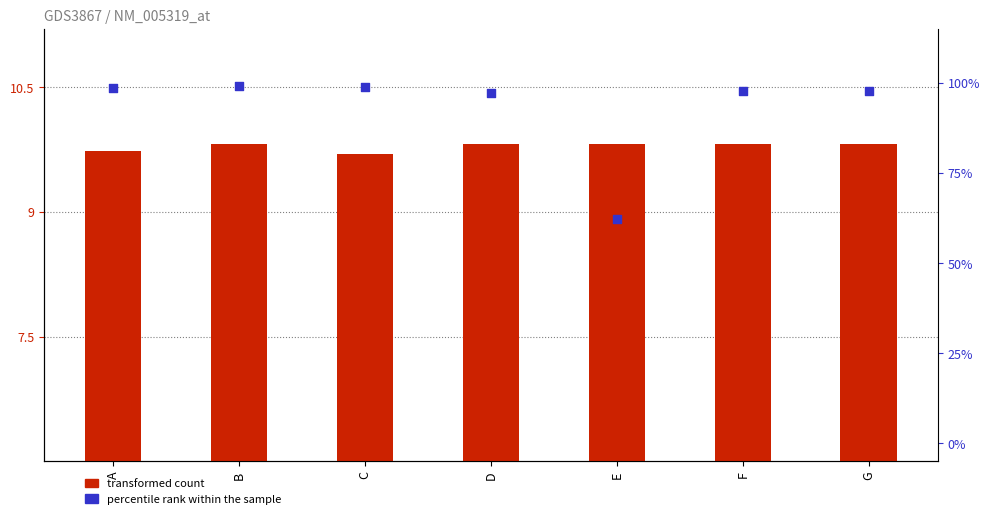

Which series reaches the maximum Y coordinate?

percentile rank within the sample